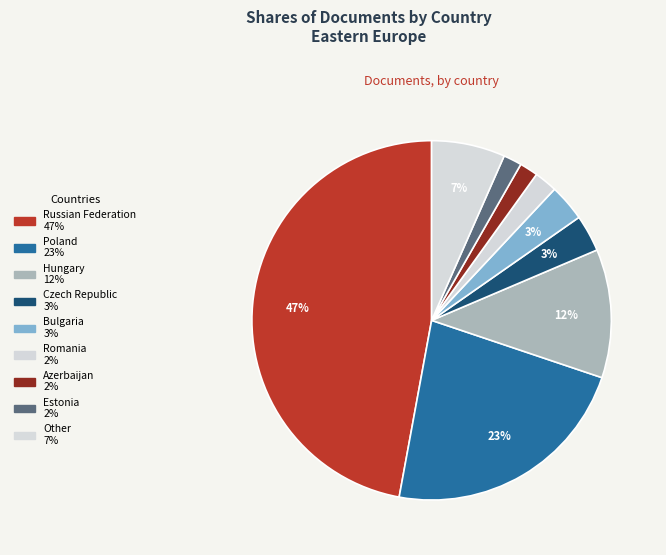

Count the number of slices in the pie.

9